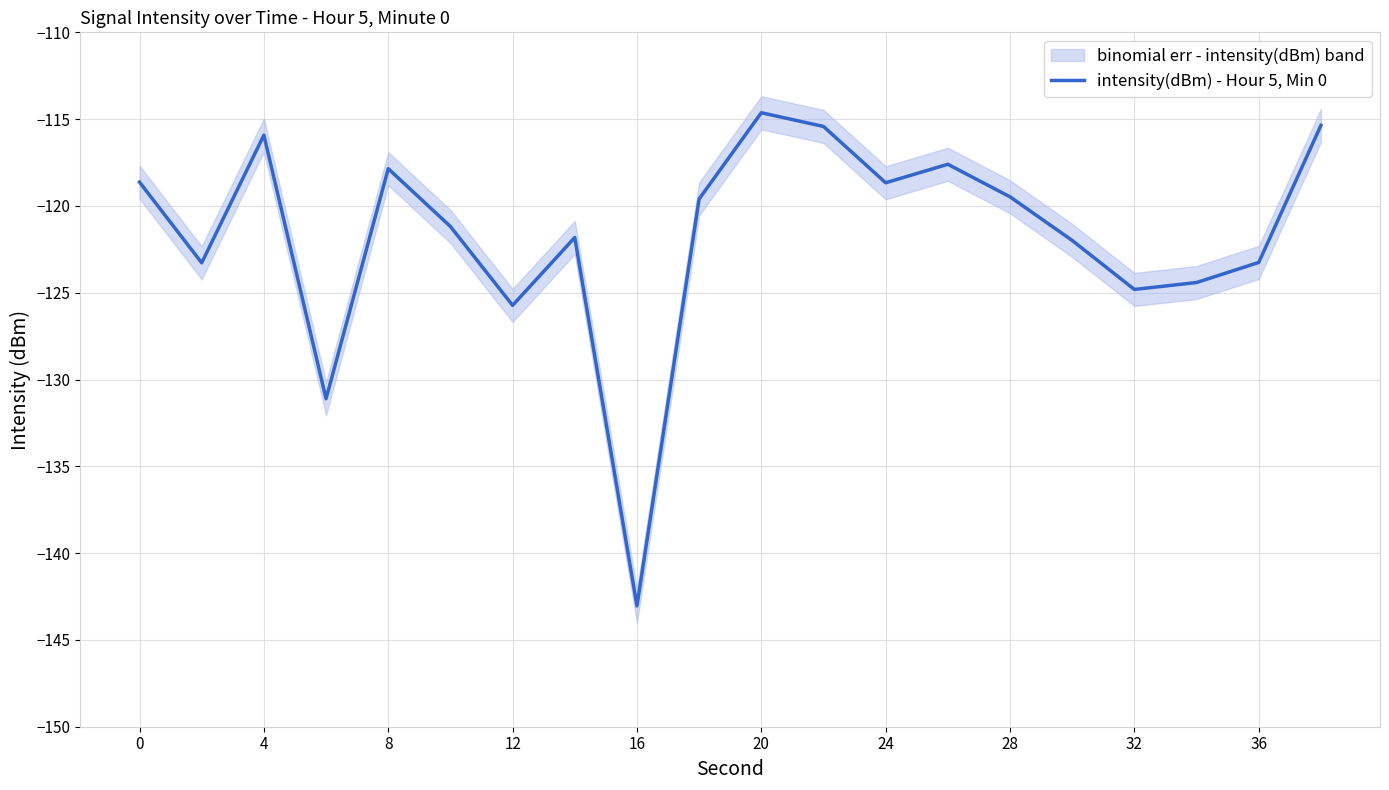

How many distinct data groups are displayed?

1